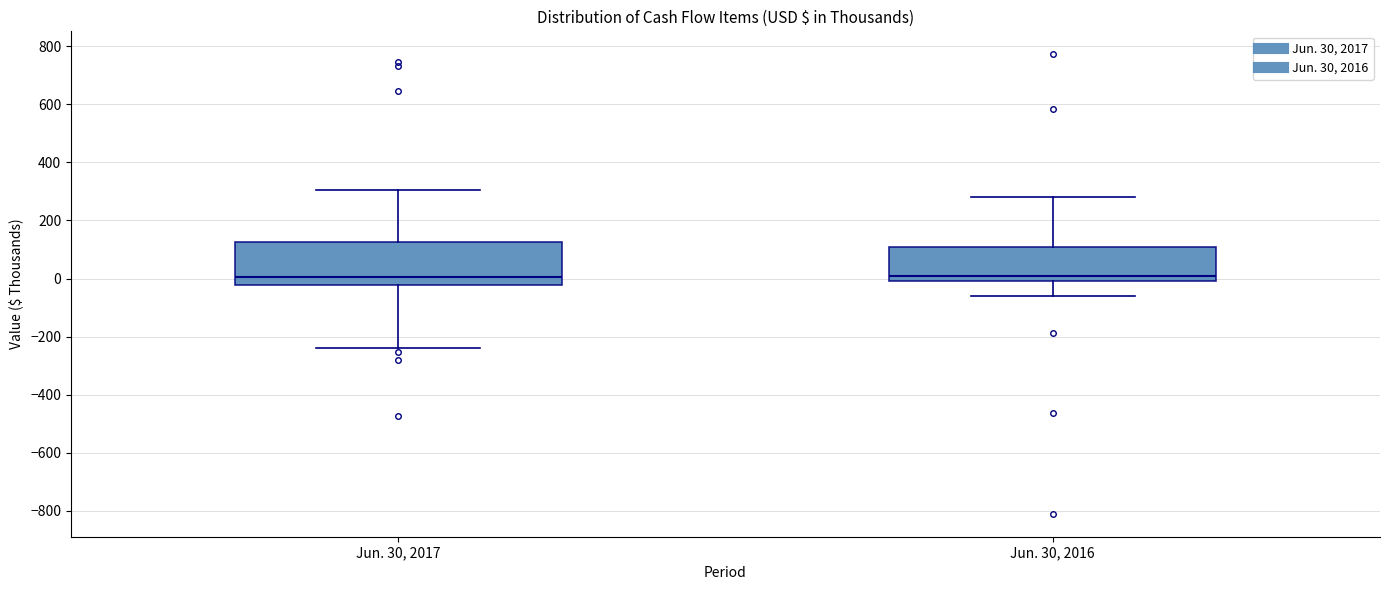

Where is the lower edge of the box for Jun. 30, 2017 on the y-axis? The values are not printed on the chart, so give them approximately, as read against the axis.

-20